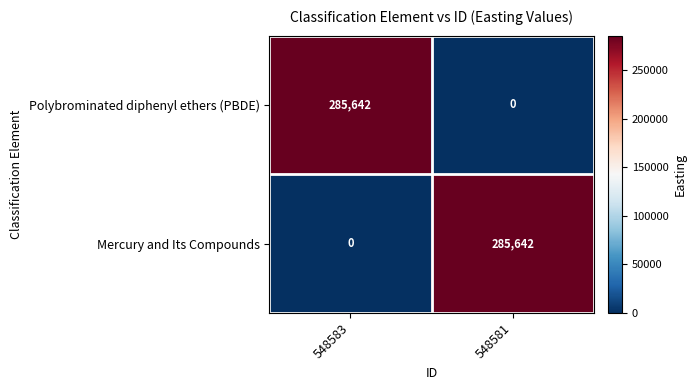

Rank the series at 548583 from lowest to highest value.

Mercury and Its Compounds, Polybrominated diphenyl ethers (PBDE)